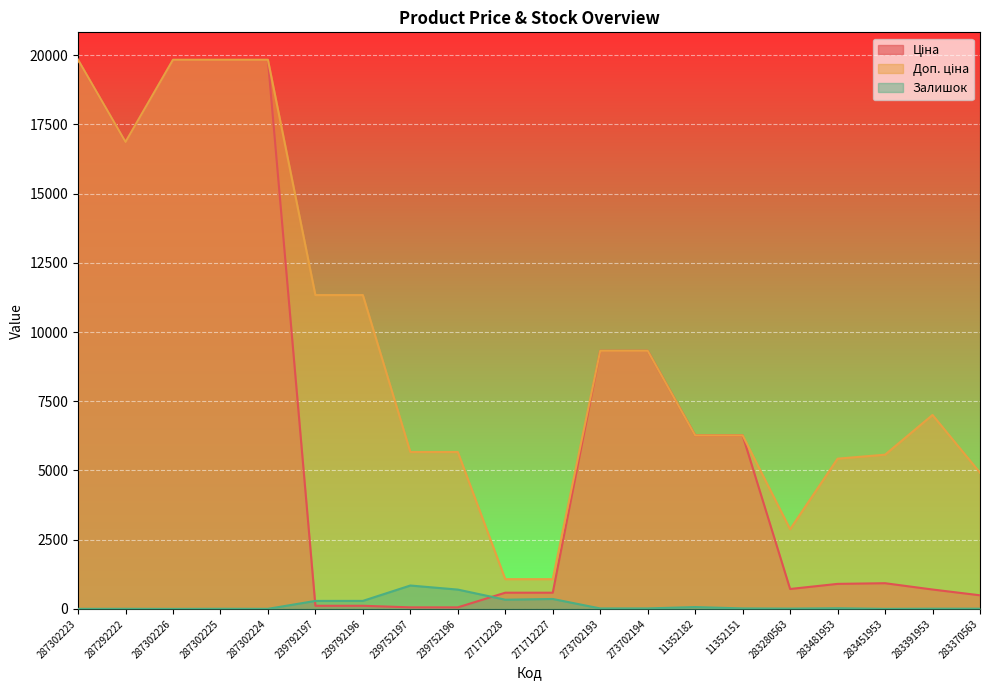

What is the spread (max minus min) of values at 283451953?

5567.9